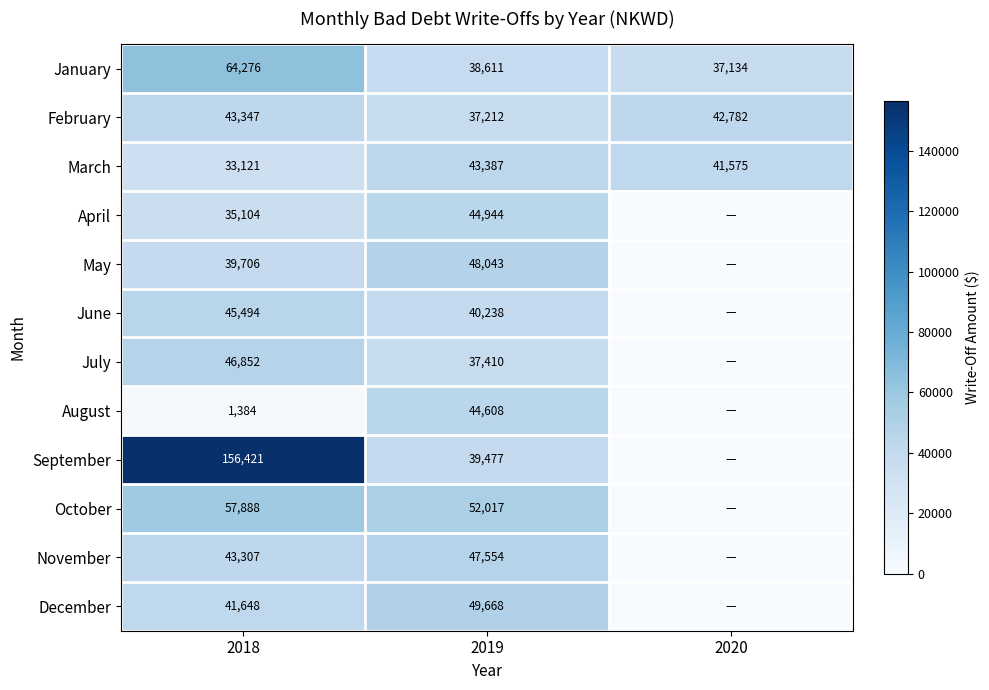

Is it true that January equals 37134 at 2020?

True